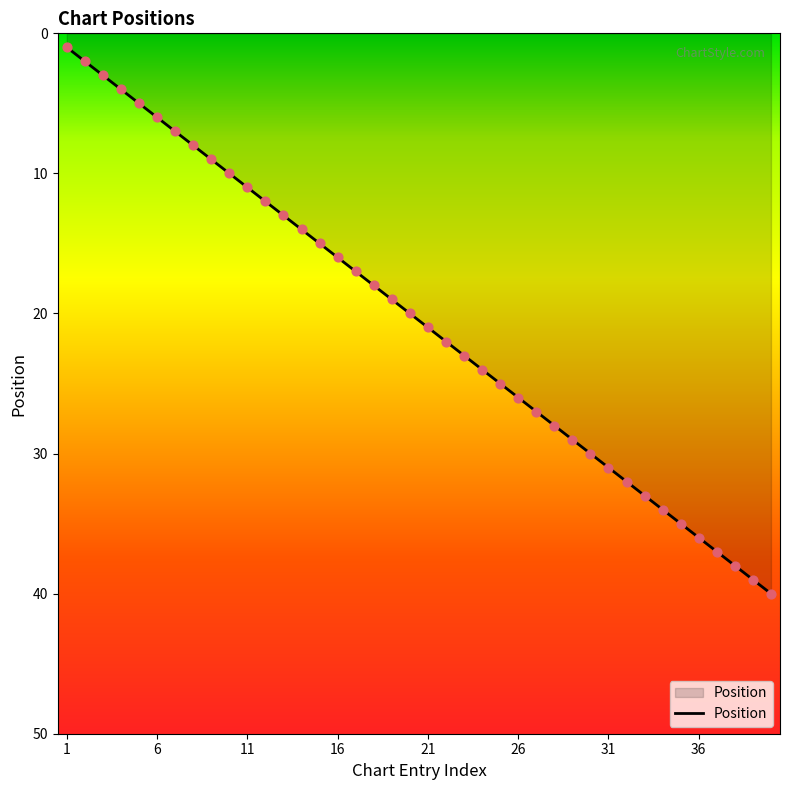

What is the difference between the maximum and minimum values?

39